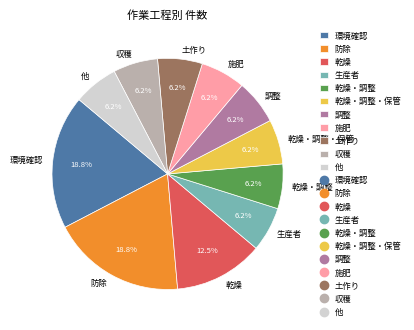

What is the ratio of the value at 施肥 to the value at 乾燥・調整?

1.0